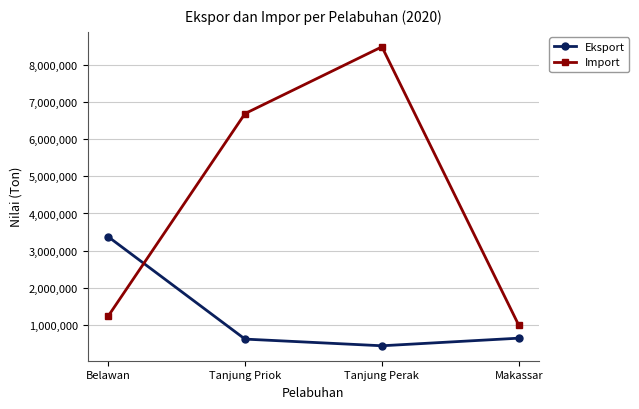

Count the number of data series in this chart.

2